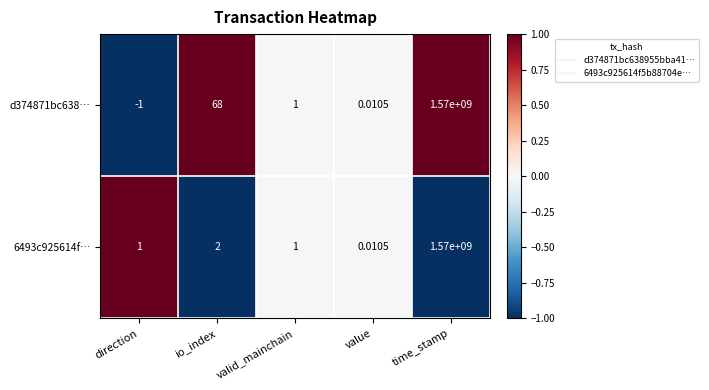

Rank the categories by d374871bc638… value from highest to lowest.

time_stamp, io_index, valid_mainchain, value, direction